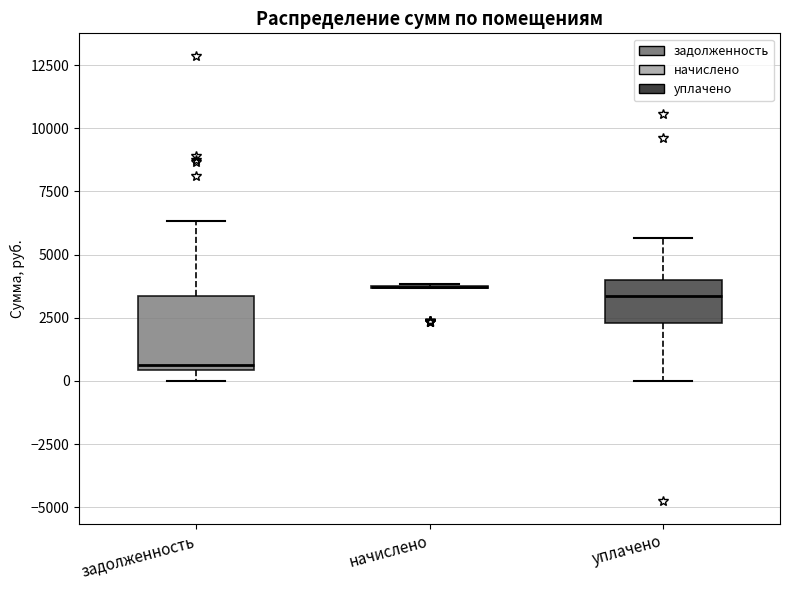

Which box is the tallest, from its lower edge to its upper edge?

задолженность